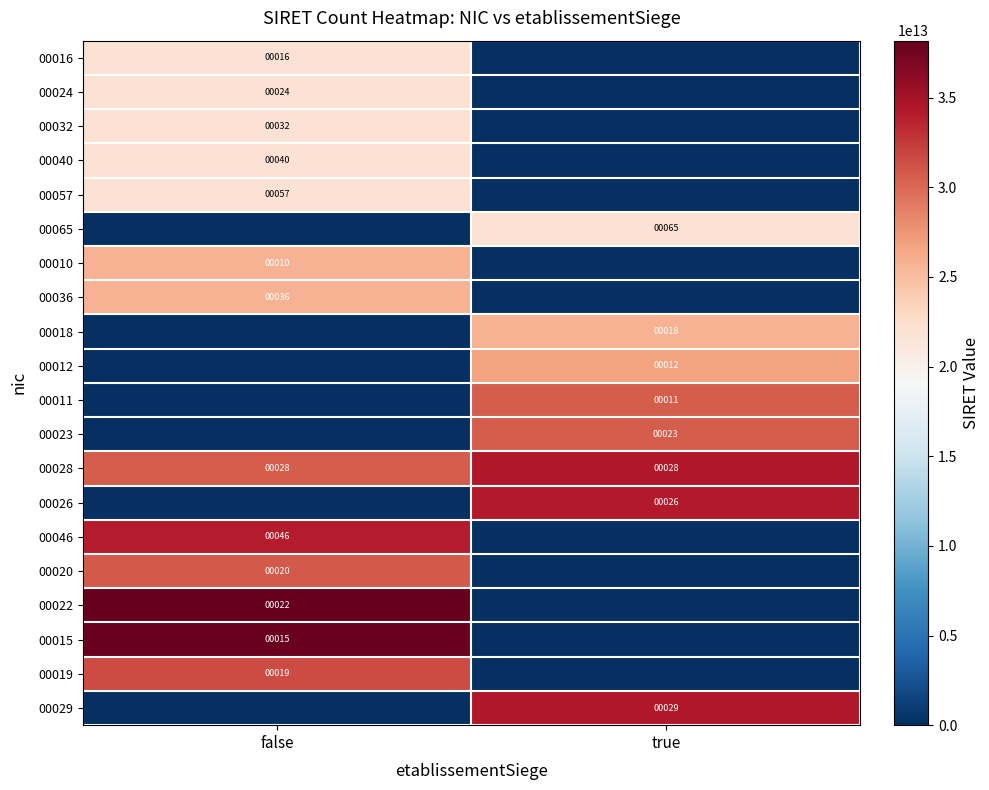

True or false: 00065 has a value of 45 at true.

False